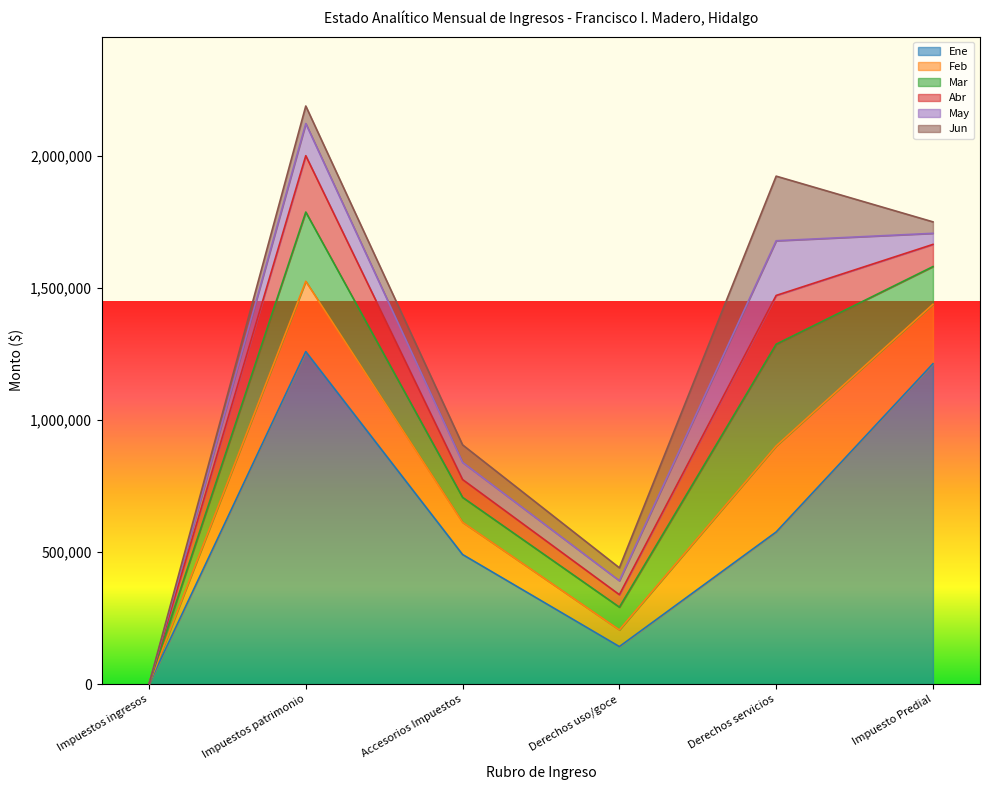

Rank the series at Impuesto Predial from highest to lowest value.

Ene, Feb, Mar, Abr, Jun, May